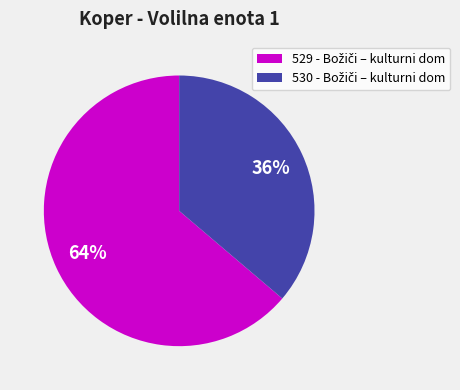

How many segments does this pie chart have?

2